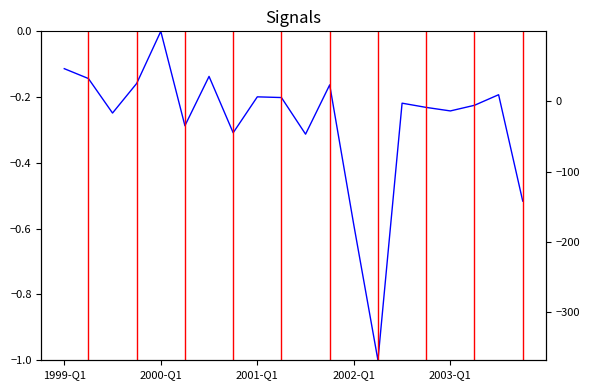

How many values are below 0?

19